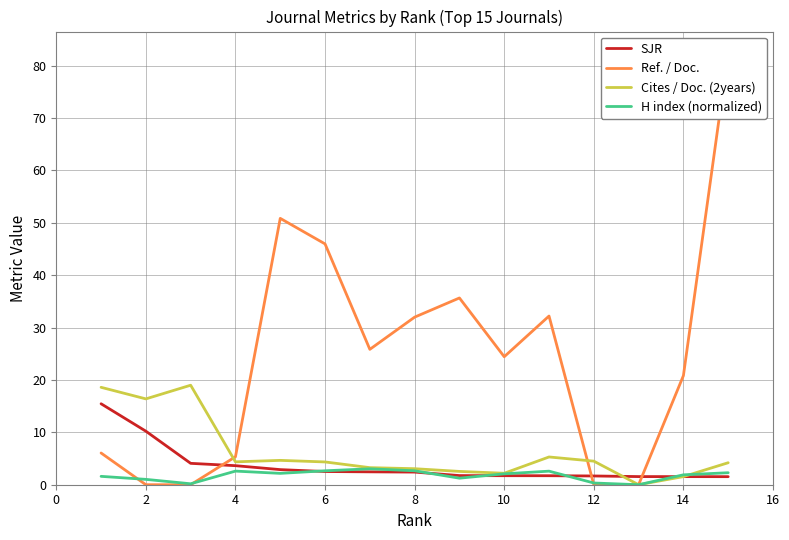

What is the approximate value of SJR at 12?

1.7